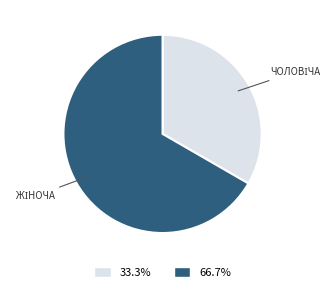

How many slices are in this pie chart?

2